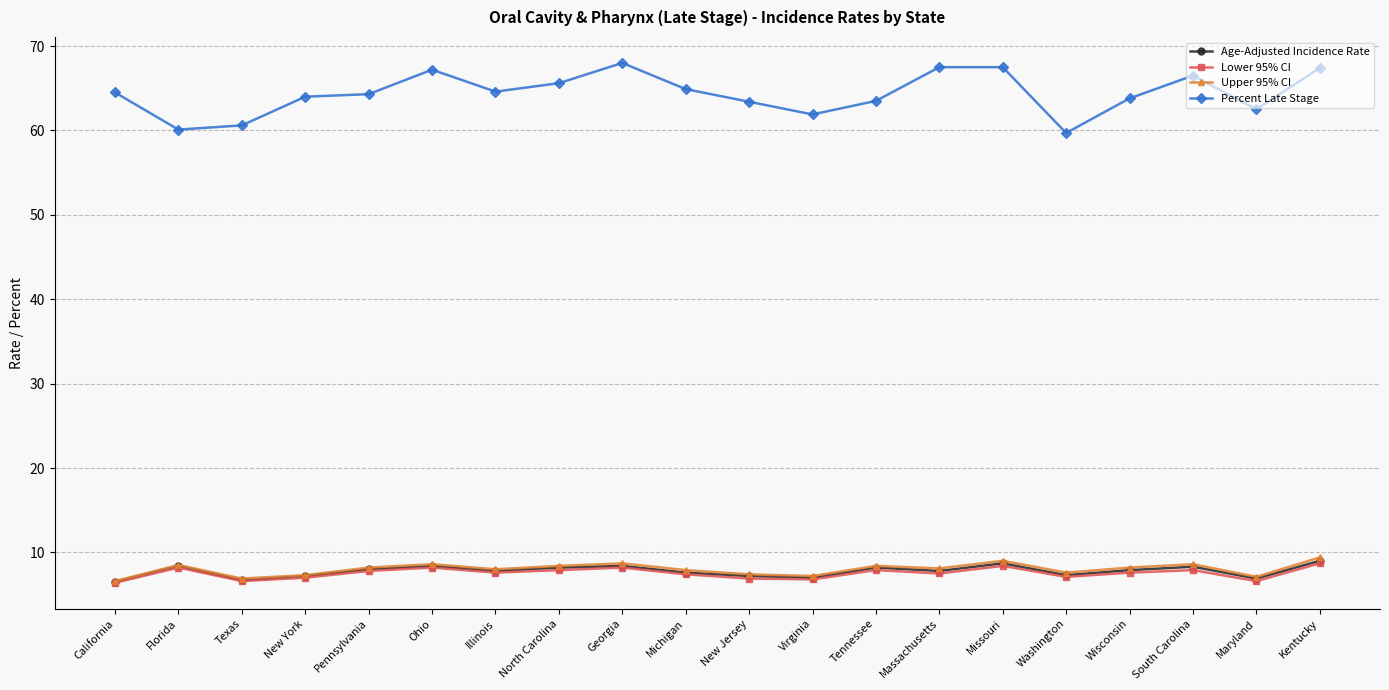

What is the difference between the Lower 95% CI values at Illinois and Virginia?

0.8